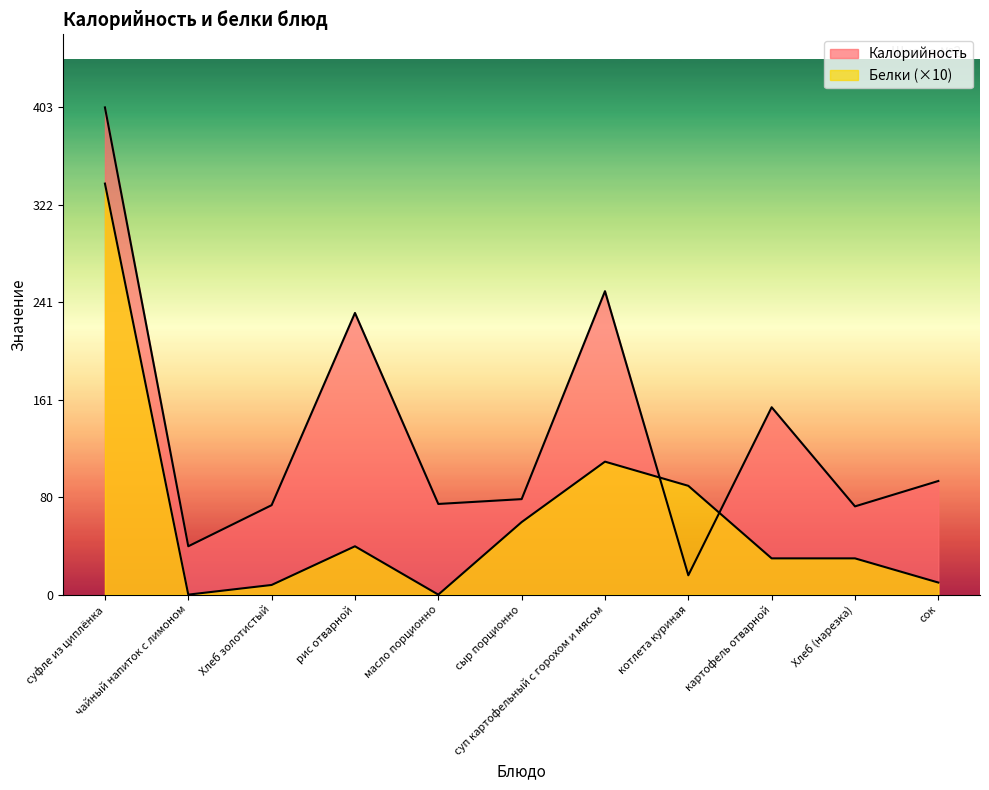

What is the maximum value for Калорийность?

403